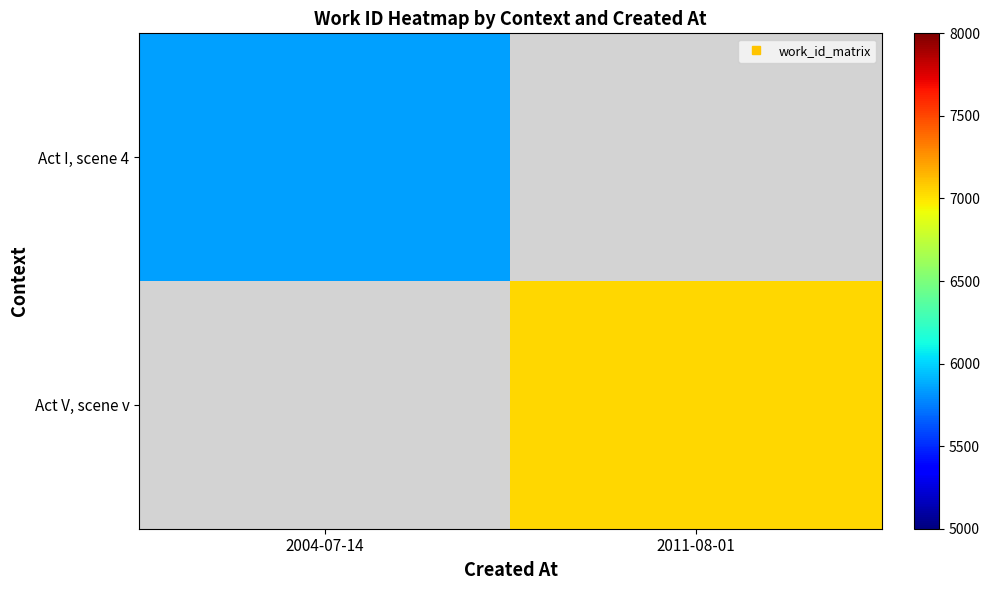

List the labels in order of Act I, scene 4 value, largest first.

2004-07-14, 2011-08-01